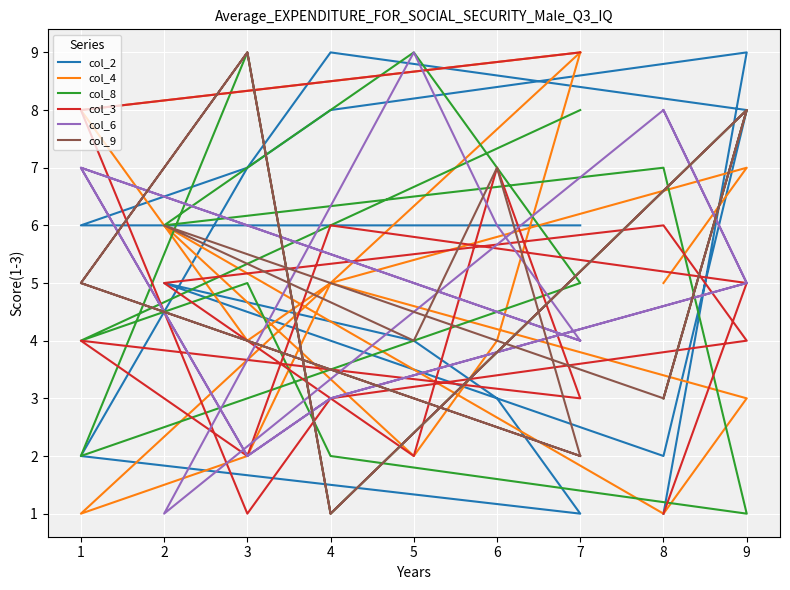

The col_3 series shows 5 at 2. True or false?

True